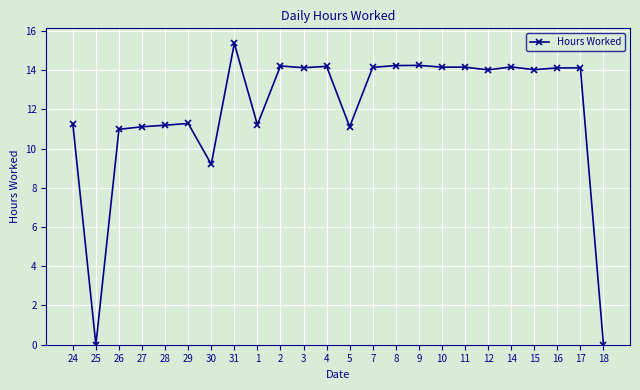

What is the label of the 21st point from the left?

15